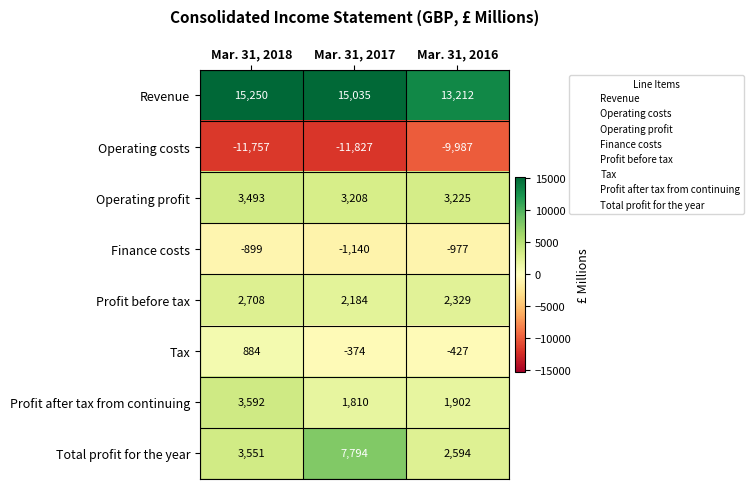

Where is Operating profit nearest to the value 3350?

Mar. 31, 2016